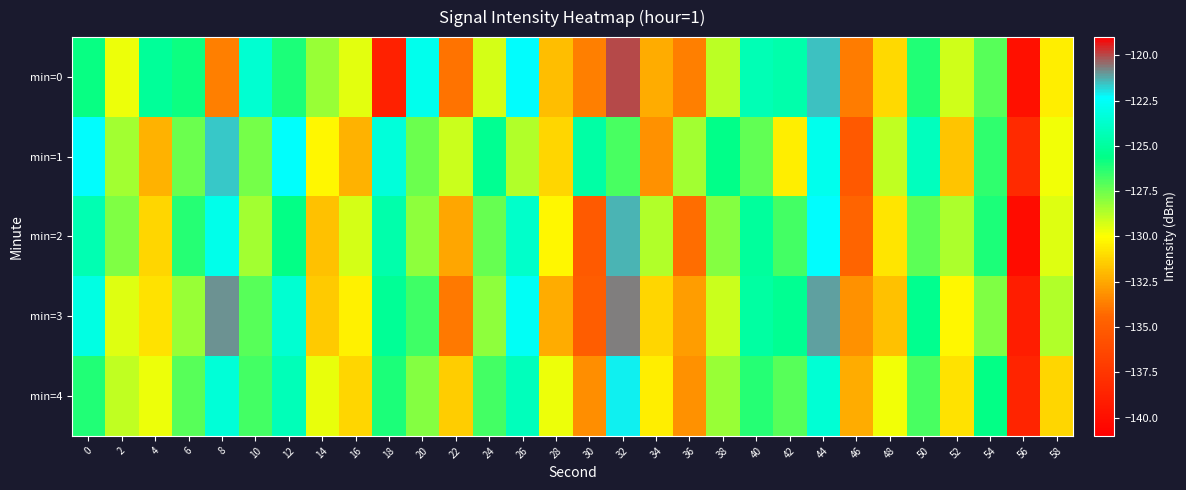

Between 6 and 18, which series saw the biggest shift?

min=0